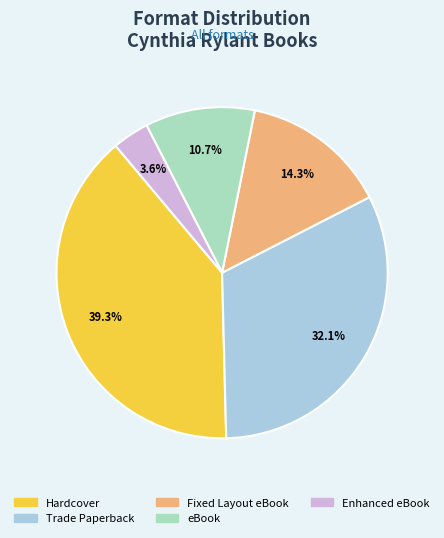

Is eBook the majority of the pie?

No